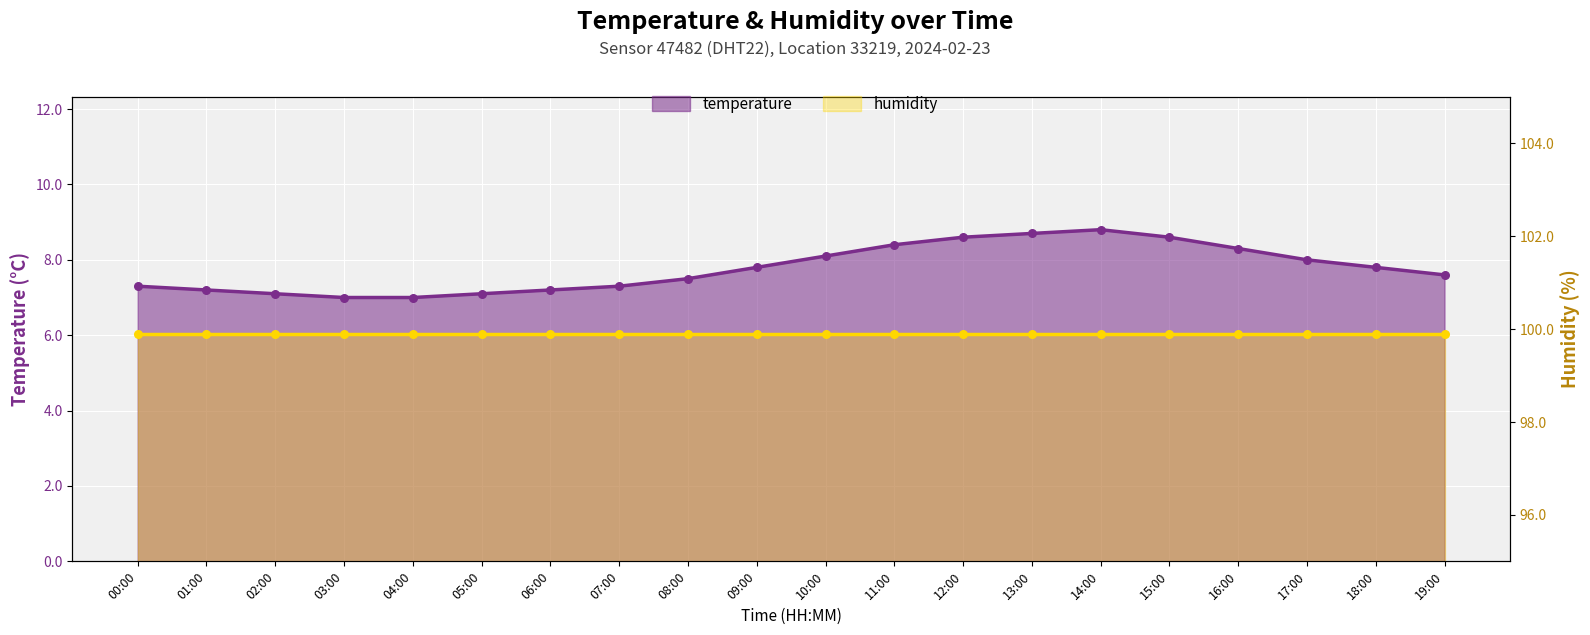

What is the ratio of the value at 10:00 to the value at 11:00?

1.0